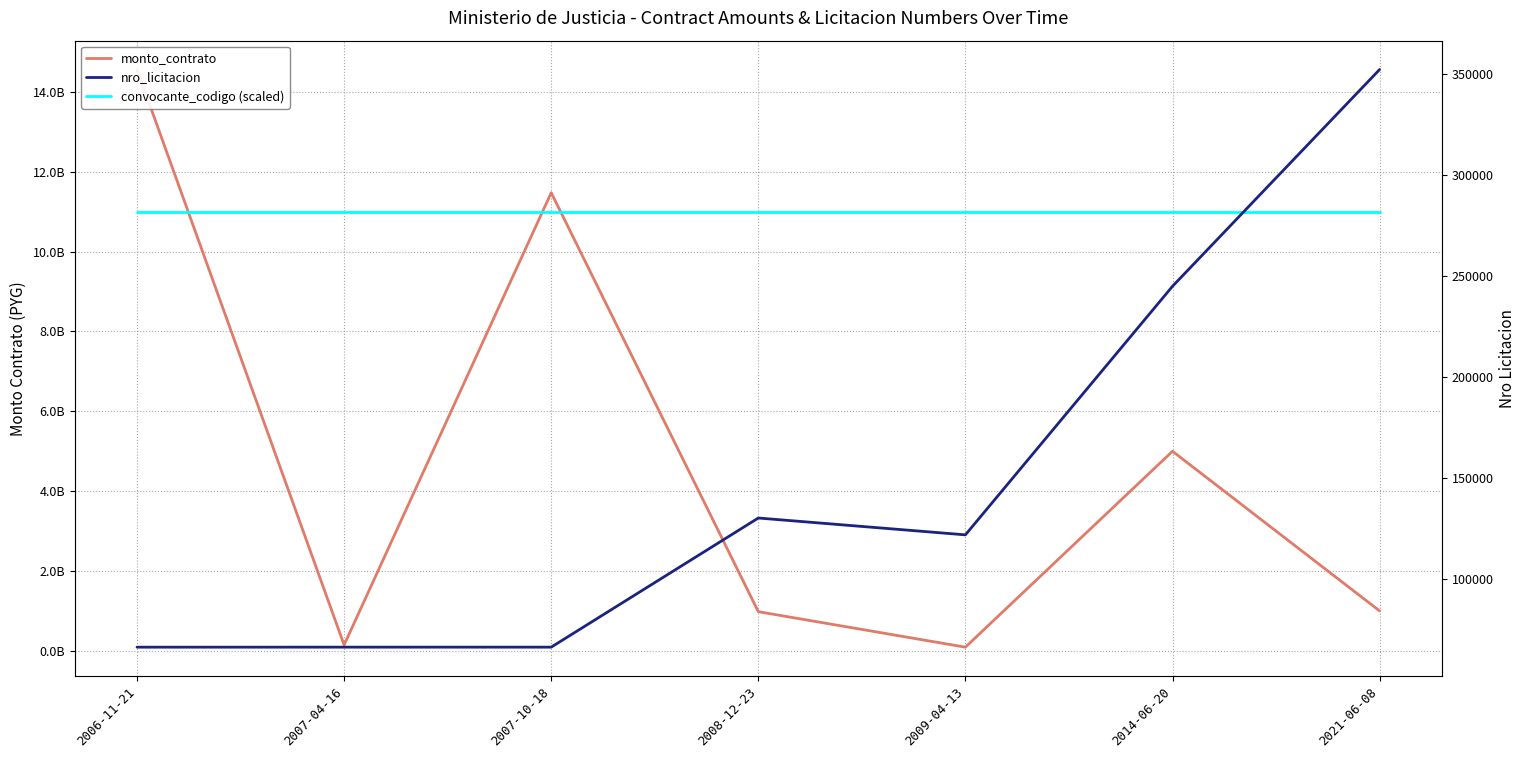

The value of convocante_codigo (scaled) at 2007-04-16 is 15229737848. True or false?

False